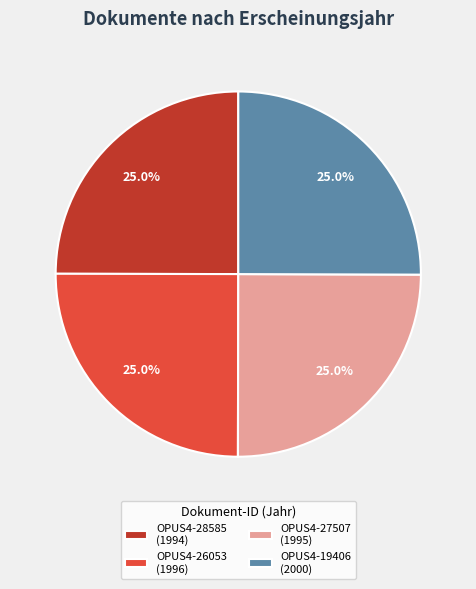

What is the ratio of the value at OPUS4-26053 (1996) to the value at OPUS4-27507 (1995)?

1.0